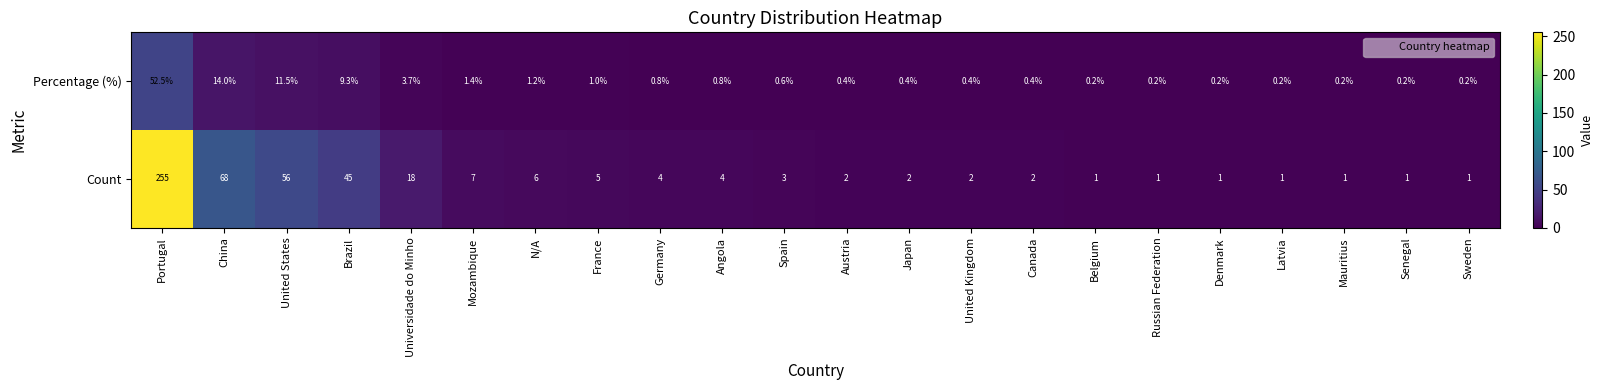

What is the average value of the Count series?

22.1